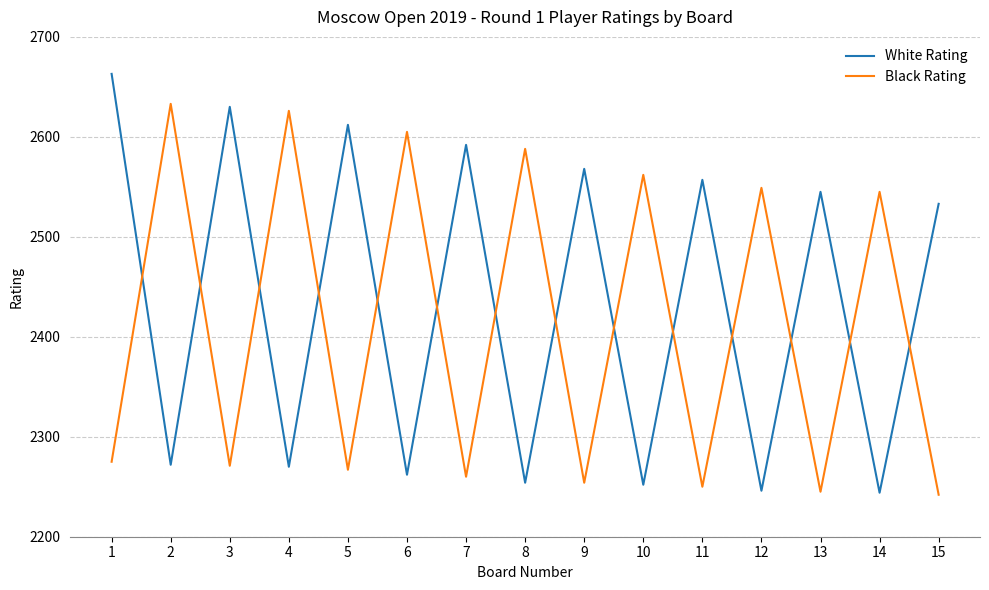

Read the White Rating value at 10.

2252